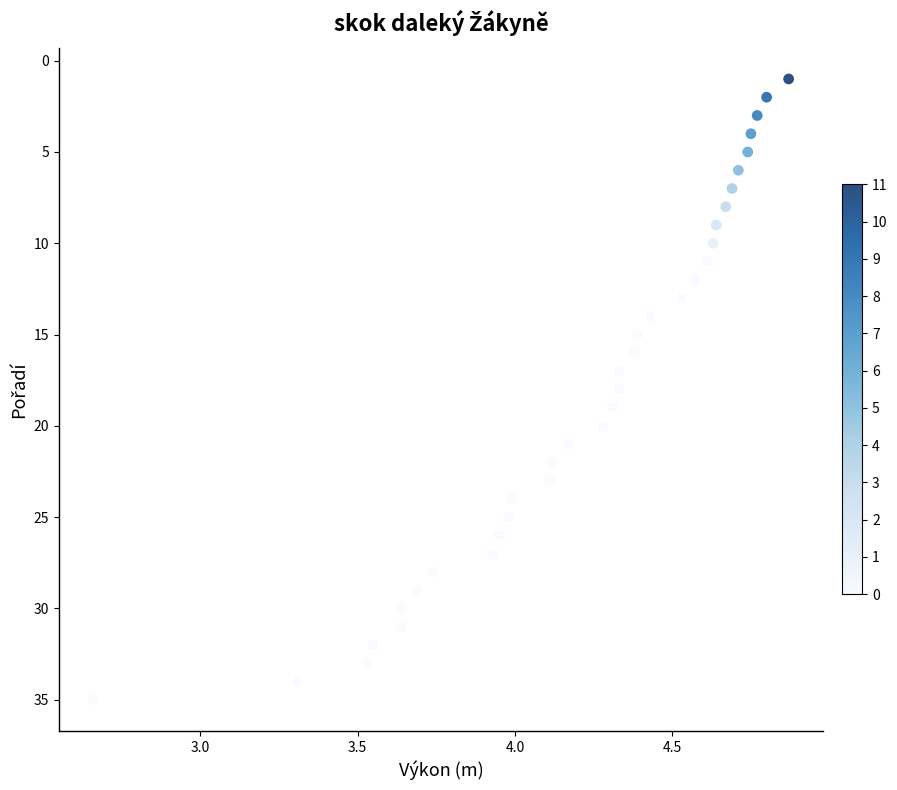

What is the range of Y values (max minus min)?

34